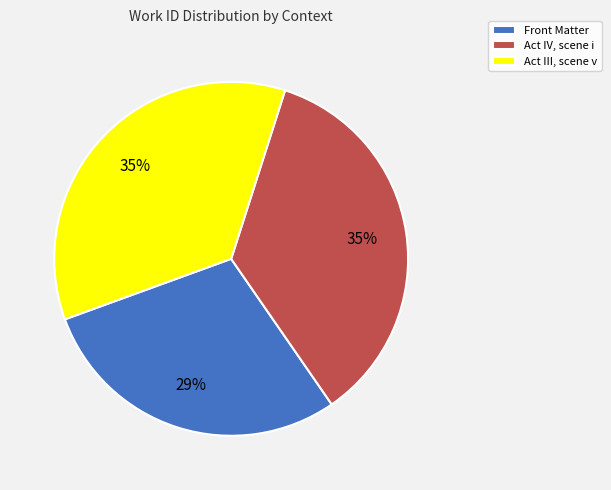

Does Act III, scene v account for over 50% of the chart?

No